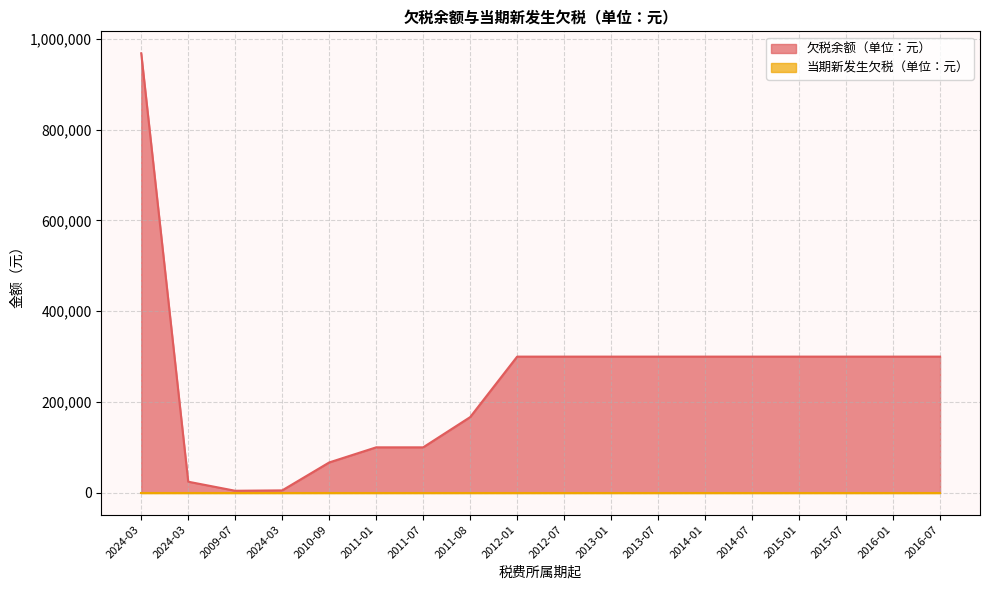

What is the average value?

246250.7